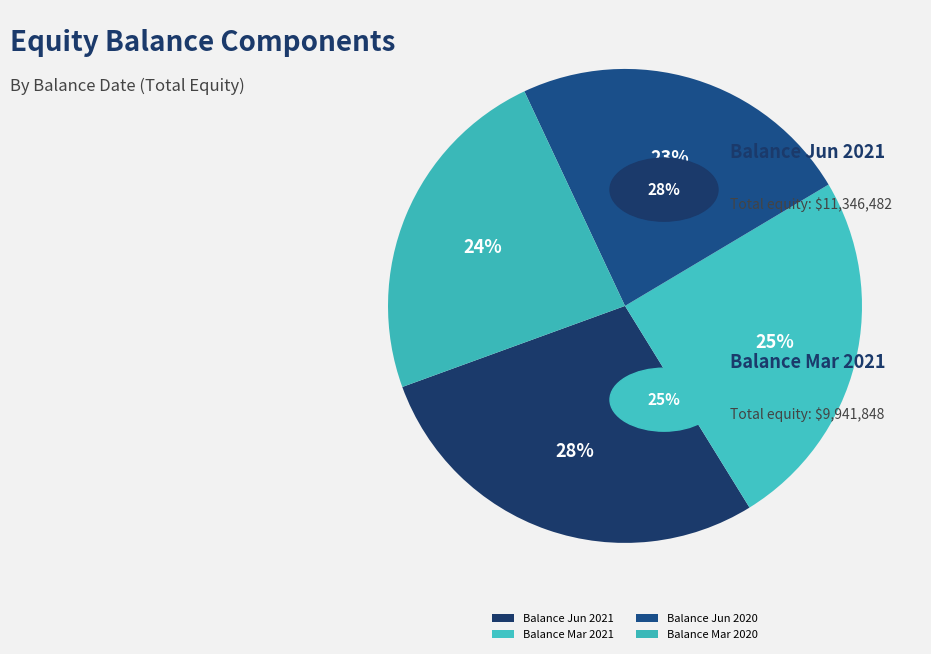

How many slices are in this pie chart?

4